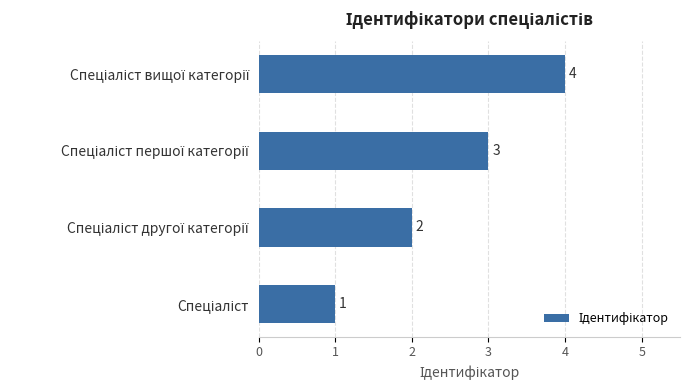

Count the values in the range 2 to 4.

3